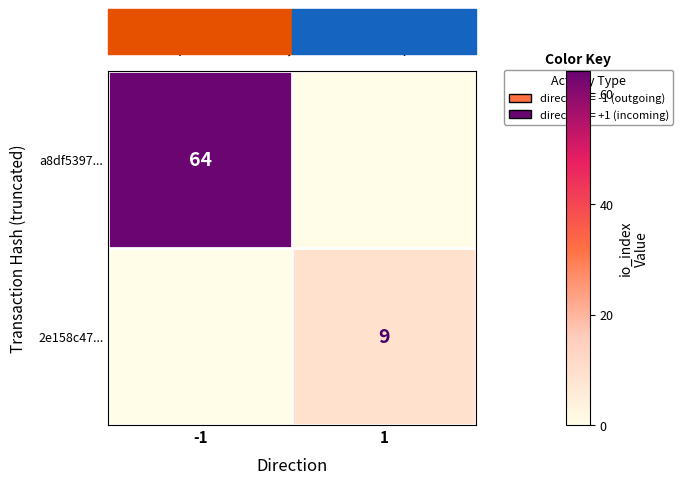

True or false: 2e158c47... has a value of 9 at 1.

True